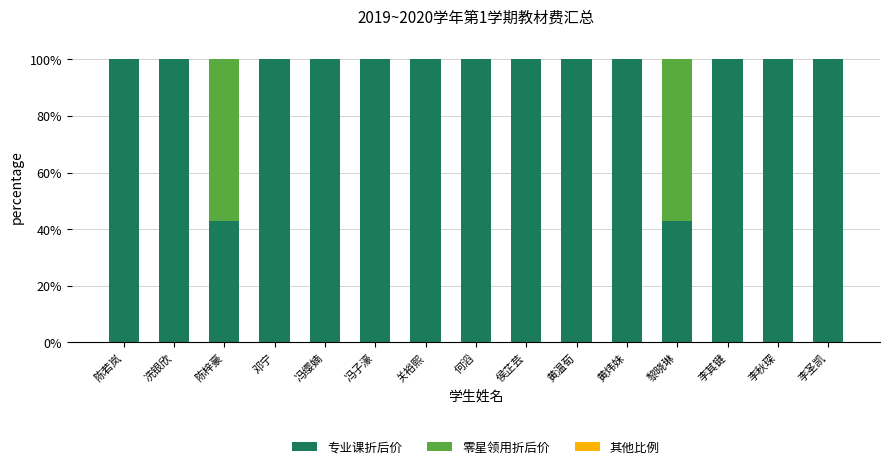

Read the 专业课折后价 value at 邓宁.

100.0